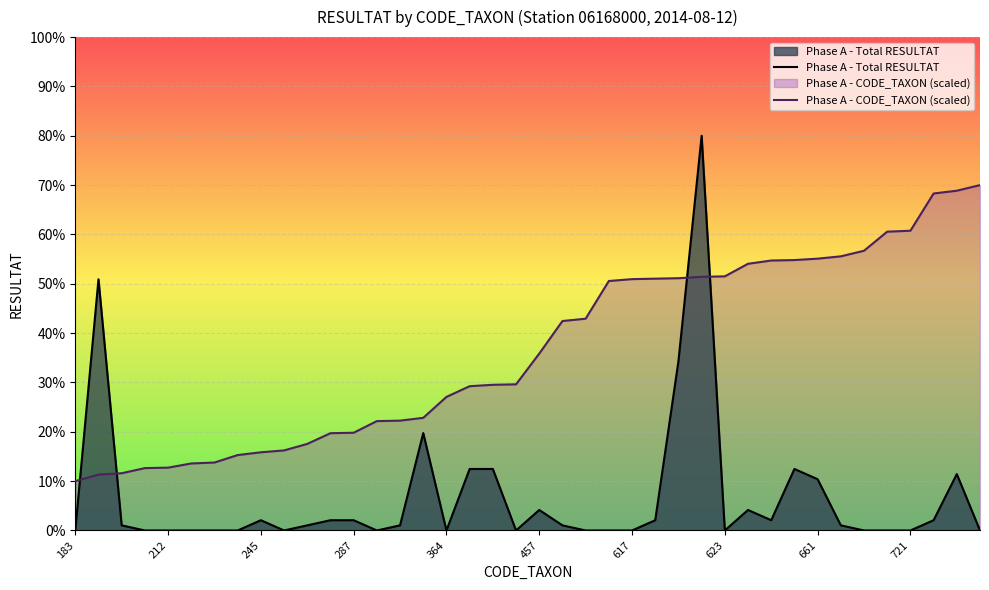

How many categories are shown in the chart?

40